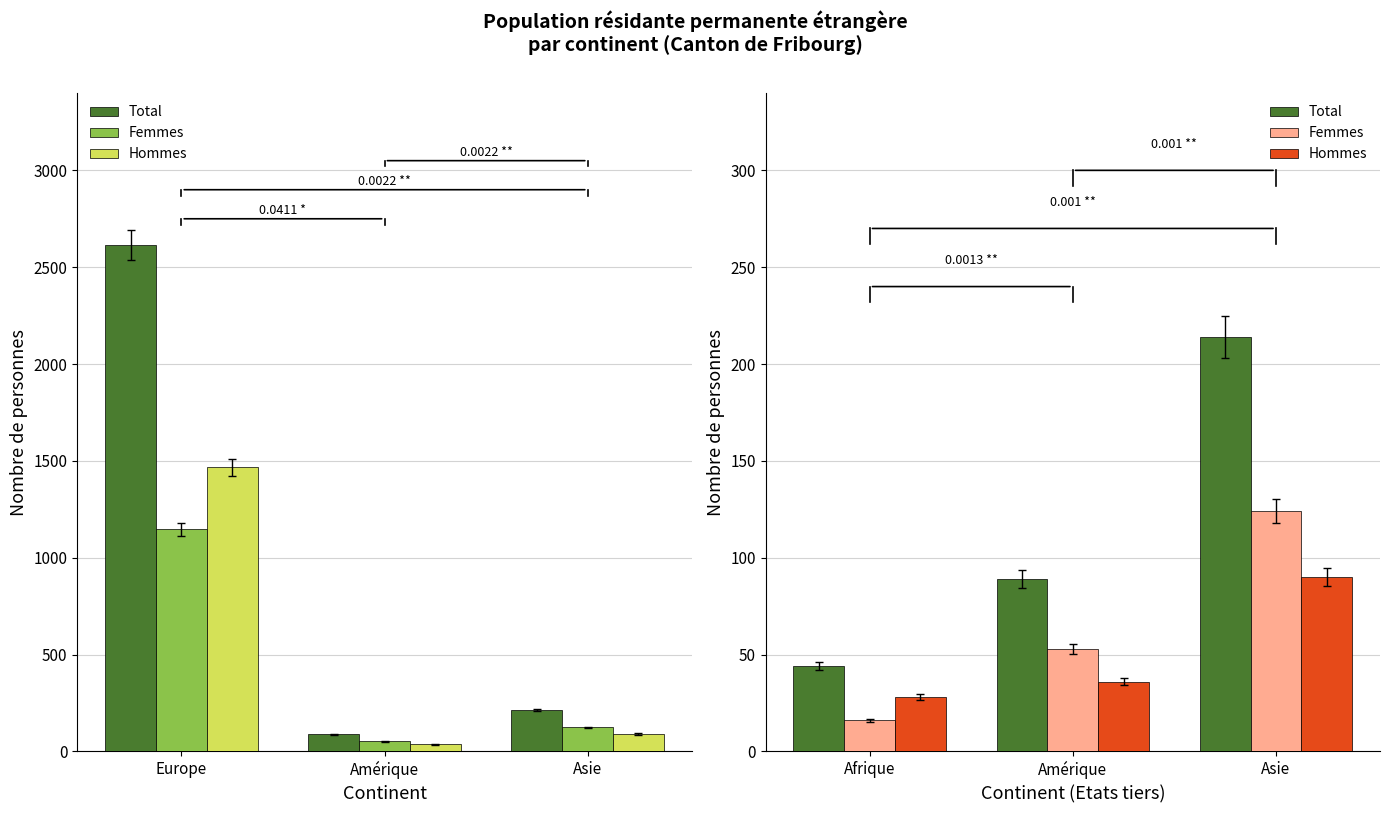

How many data points does each series have?

3